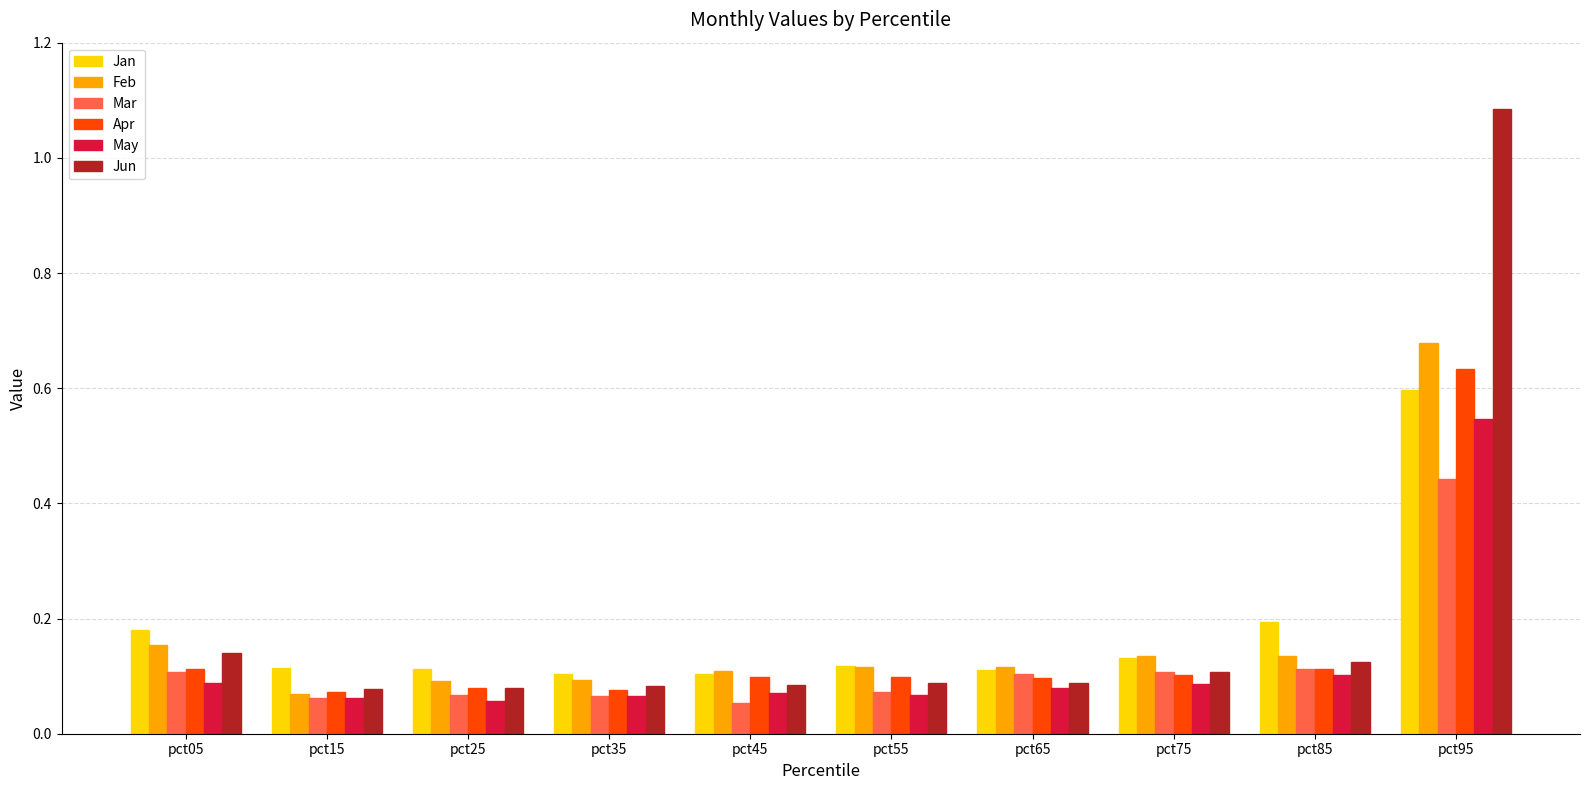

Count the Apr values in the range 0 to 1.

10